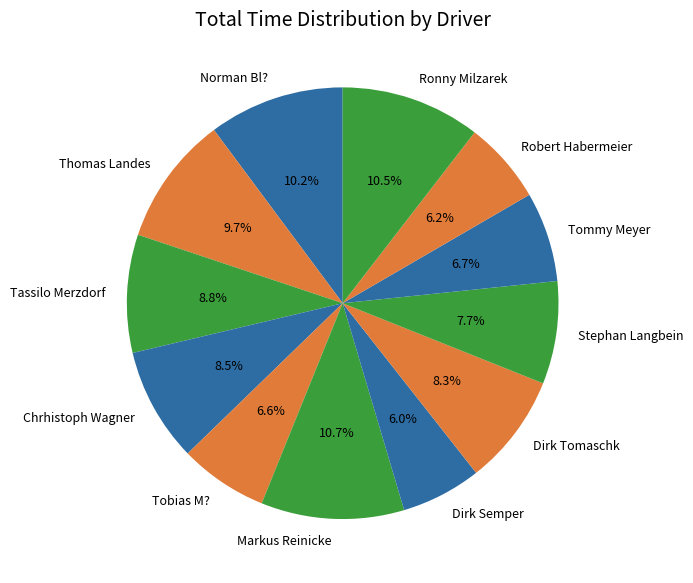

How many slices are in this pie chart?

12